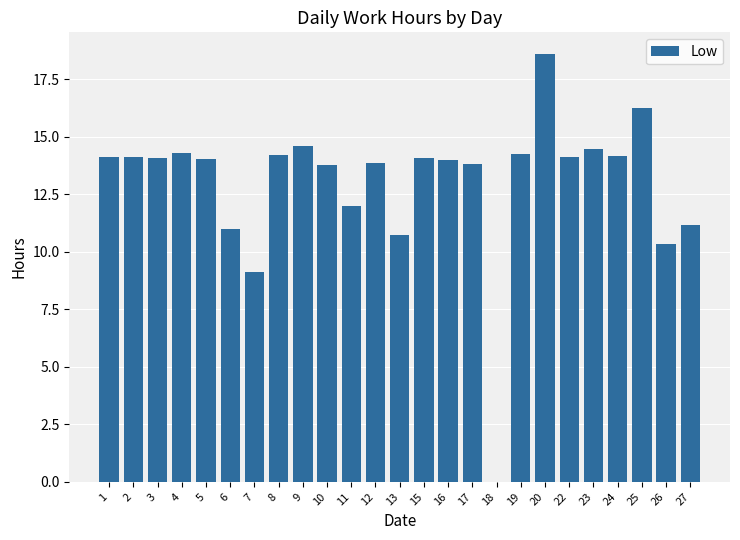

Between 11 and 5, which is larger?

5